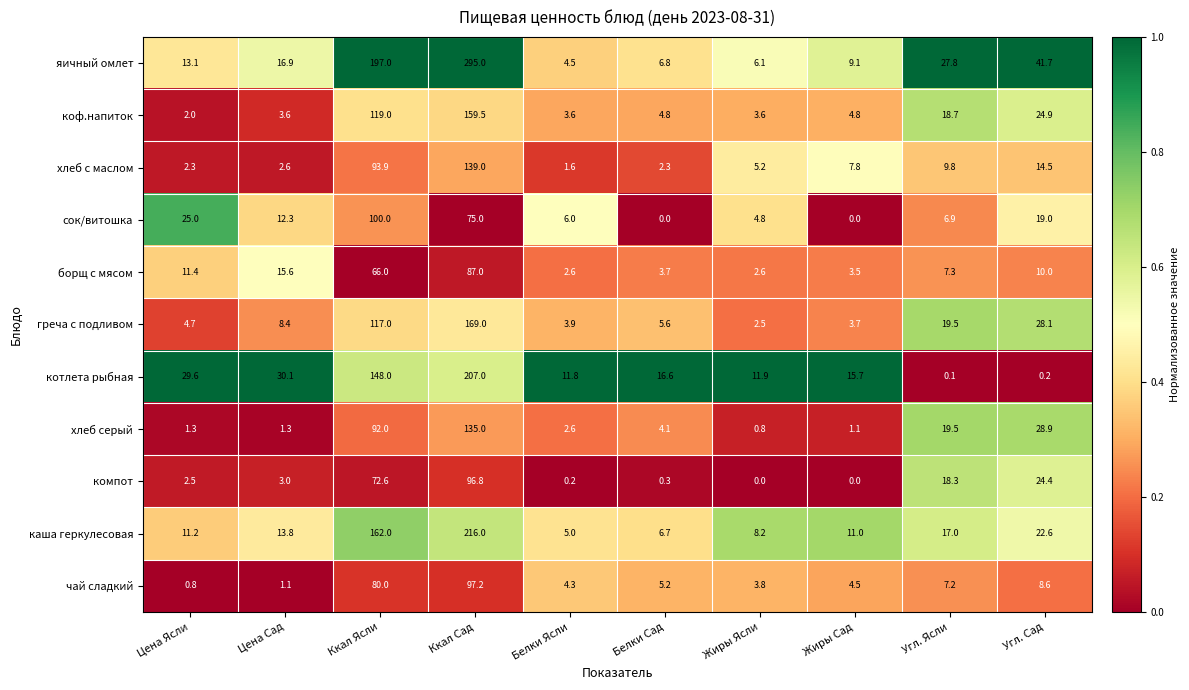

What is the average value of the сок/витошка series?

24.9